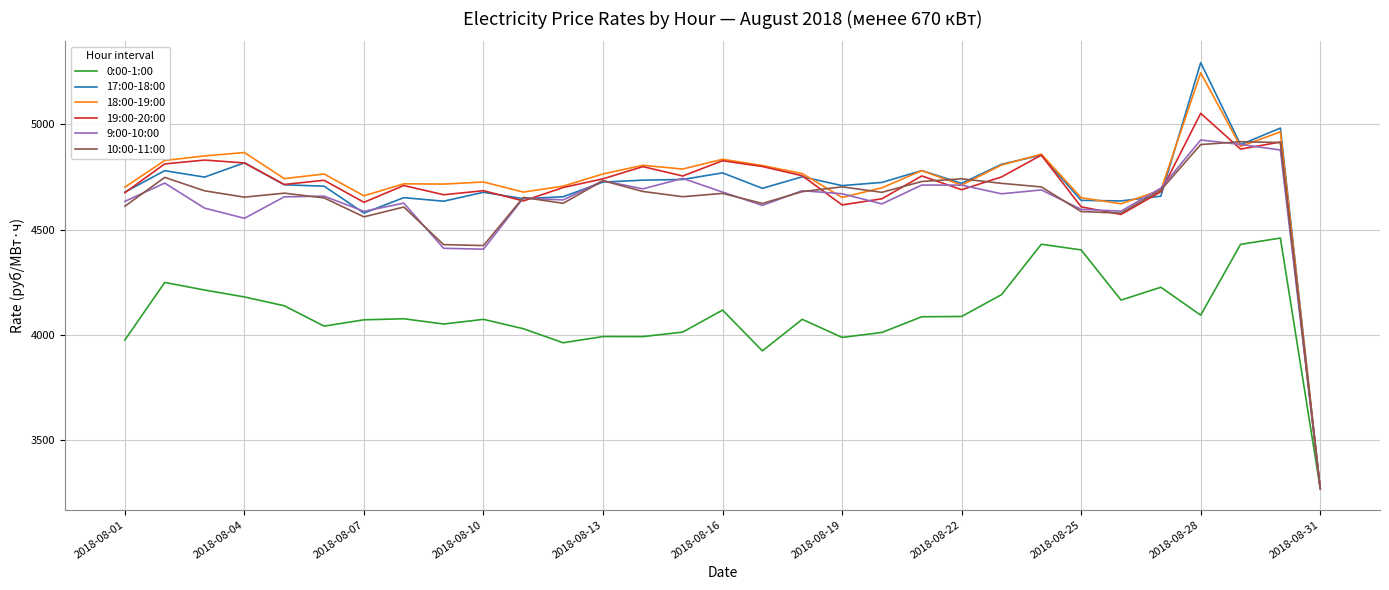

What is the maximum value shown in the chart?

5292.2